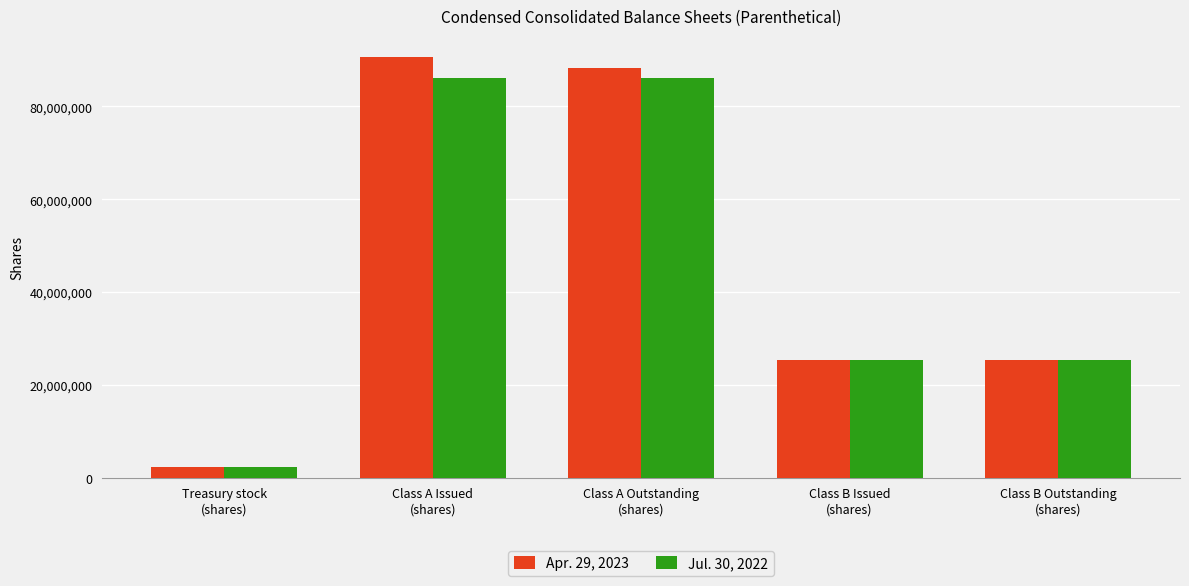

At which category is the sum across all series the highest?

Class A Issued
(shares)